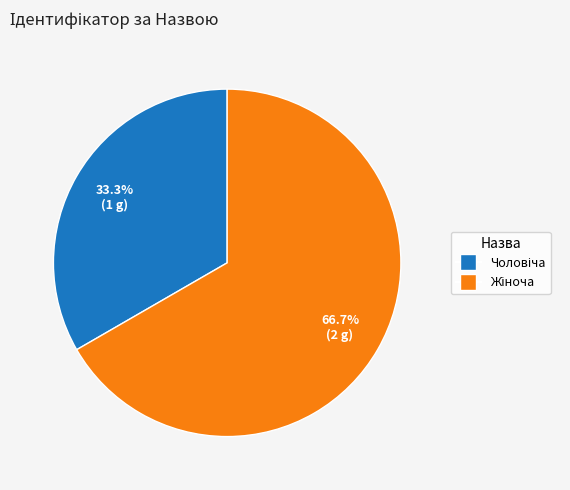

How many slices are in this pie chart?

2